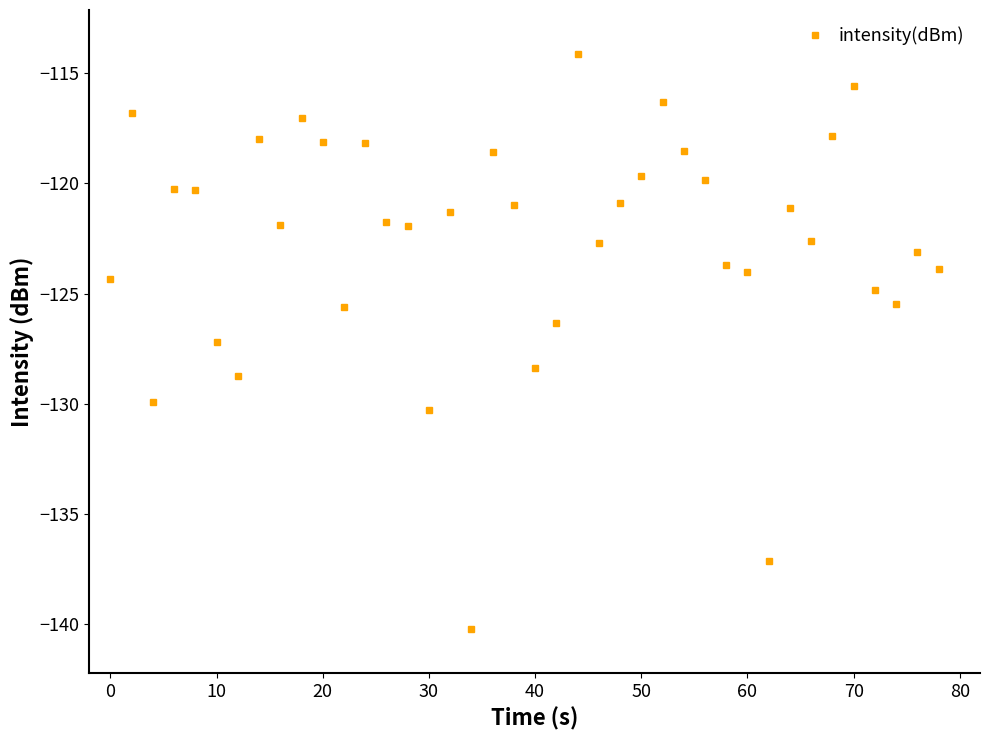

What is the smallest value displayed?

-140.2